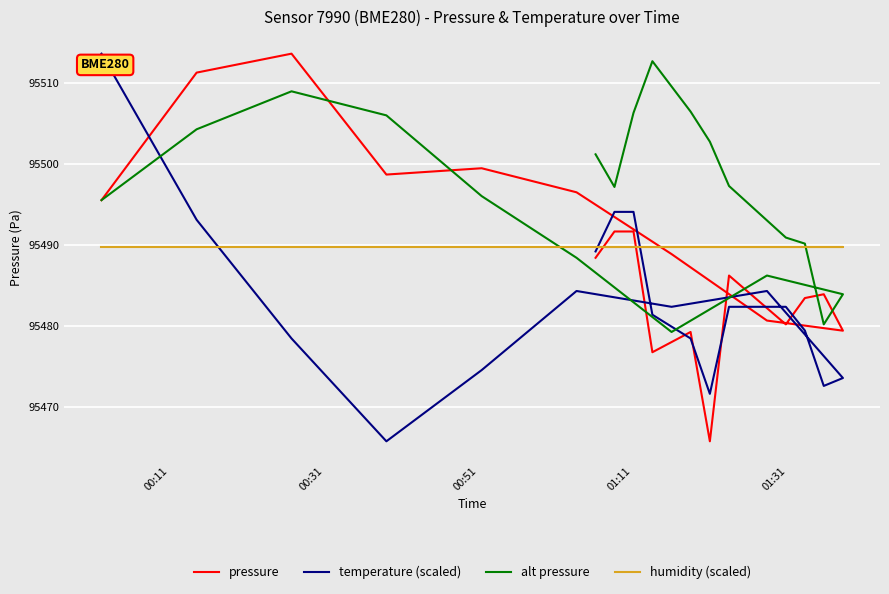

Where does the temperature (scaled) series first go above 95482?

00:11